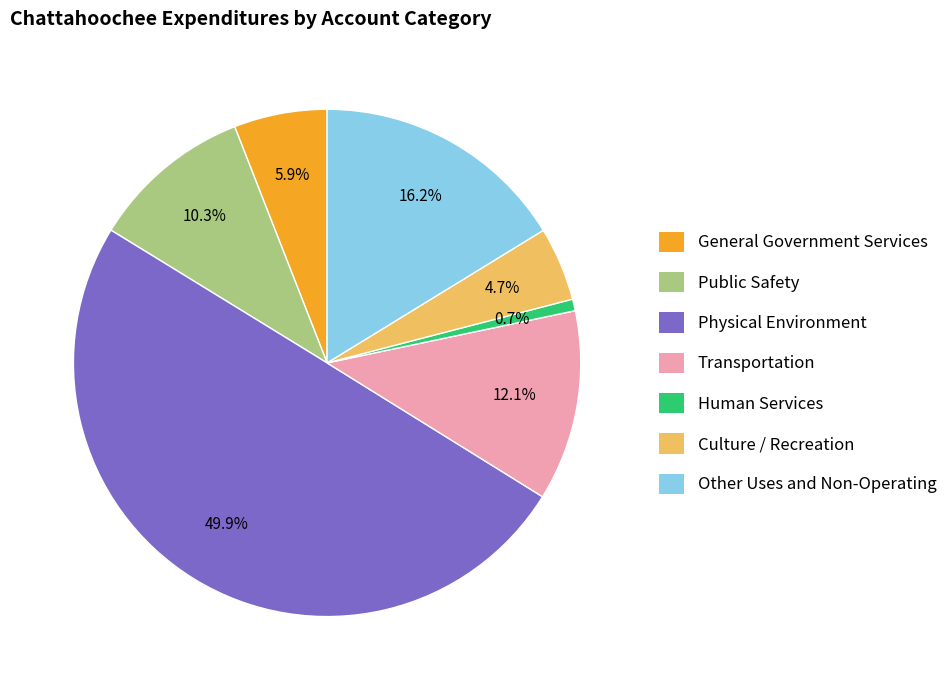

To the nearest percent, what is the combined percentage of Culture / Recreation and Human Services?

5%